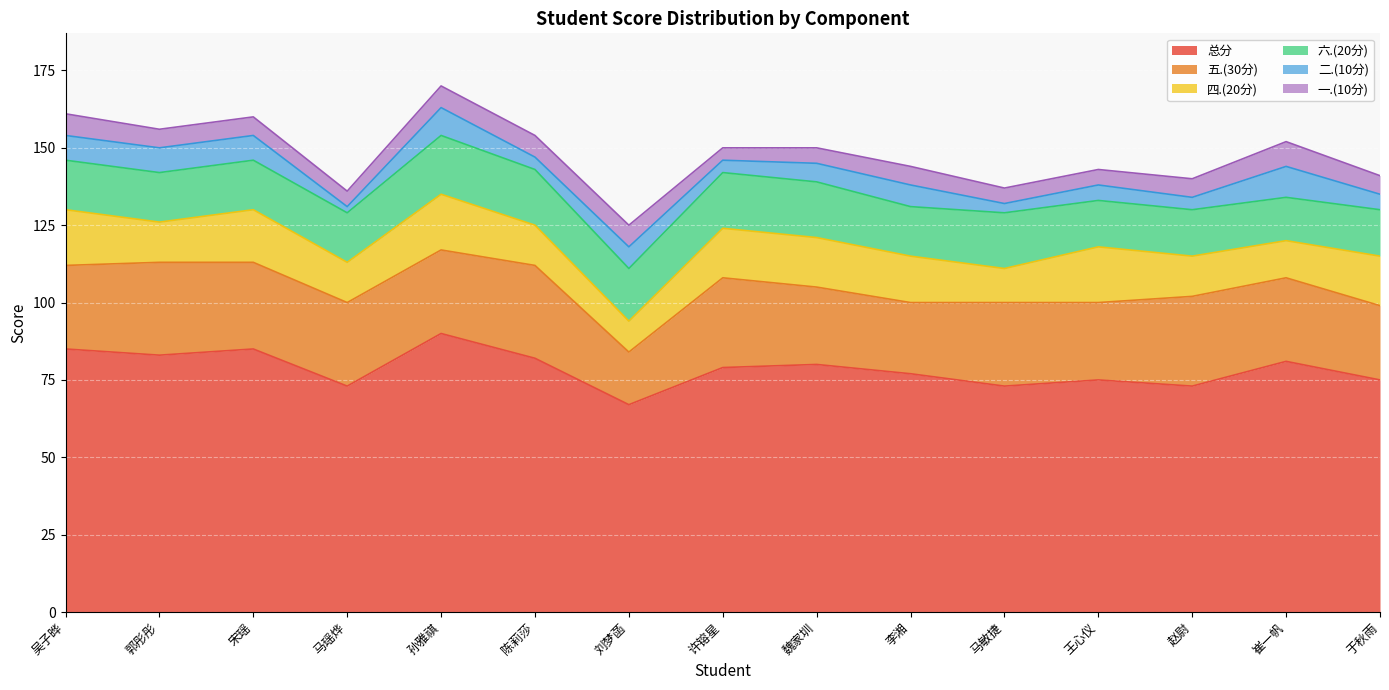

Reading left to right, extract all data points from this chart.

总分: 吴子晔=85	郭彤彤=83	宋瑶=85	马瑶烨=73	孙雅祺=90	陈莉莎=82	刘梦菡=67	许镕星=79	魏家圳=80	李湘=77	马敏捷=73	王心仪=75	赵尉=73	崔一帆=81	于秋雨=75
五.(30分): 吴子晔=27	郭彤彤=30	宋瑶=28	马瑶烨=27	孙雅祺=27	陈莉莎=30	刘梦菡=17	许镕星=29	魏家圳=25	李湘=23	马敏捷=27	王心仪=25	赵尉=29	崔一帆=27	于秋雨=24
四.(20分): 吴子晔=18	郭彤彤=13	宋瑶=17	马瑶烨=13	孙雅祺=18	陈莉莎=13	刘梦菡=10	许镕星=16	魏家圳=16	李湘=15	马敏捷=11	王心仪=18	赵尉=13	崔一帆=12	于秋雨=16
六.(20分): 吴子晔=16	郭彤彤=16	宋瑶=16	马瑶烨=16	孙雅祺=19	陈莉莎=18	刘梦菡=17	许镕星=18	魏家圳=18	李湘=16	马敏捷=18	王心仪=15	赵尉=15	崔一帆=14	于秋雨=15
二.(10分): 吴子晔=8	郭彤彤=8	宋瑶=8	马瑶烨=2	孙雅祺=9	陈莉莎=4	刘梦菡=7	许镕星=4	魏家圳=6	李湘=7	马敏捷=3	王心仪=5	赵尉=4	崔一帆=10	于秋雨=5
一.(10分): 吴子晔=7	郭彤彤=6	宋瑶=6	马瑶烨=5	孙雅祺=7	陈莉莎=7	刘梦菡=7	许镕星=4	魏家圳=5	李湘=6	马敏捷=5	王心仪=5	赵尉=6	崔一帆=8	于秋雨=6